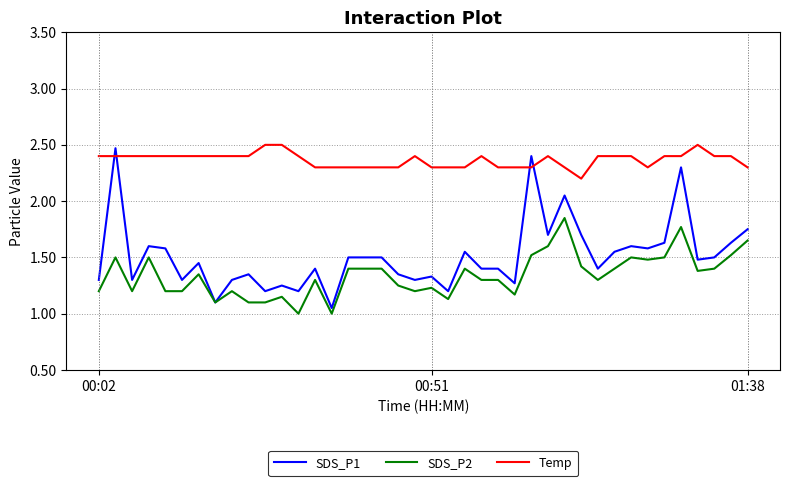

Rank the series by their average value, from highest to lowest.

Temp, SDS_P1, SDS_P2